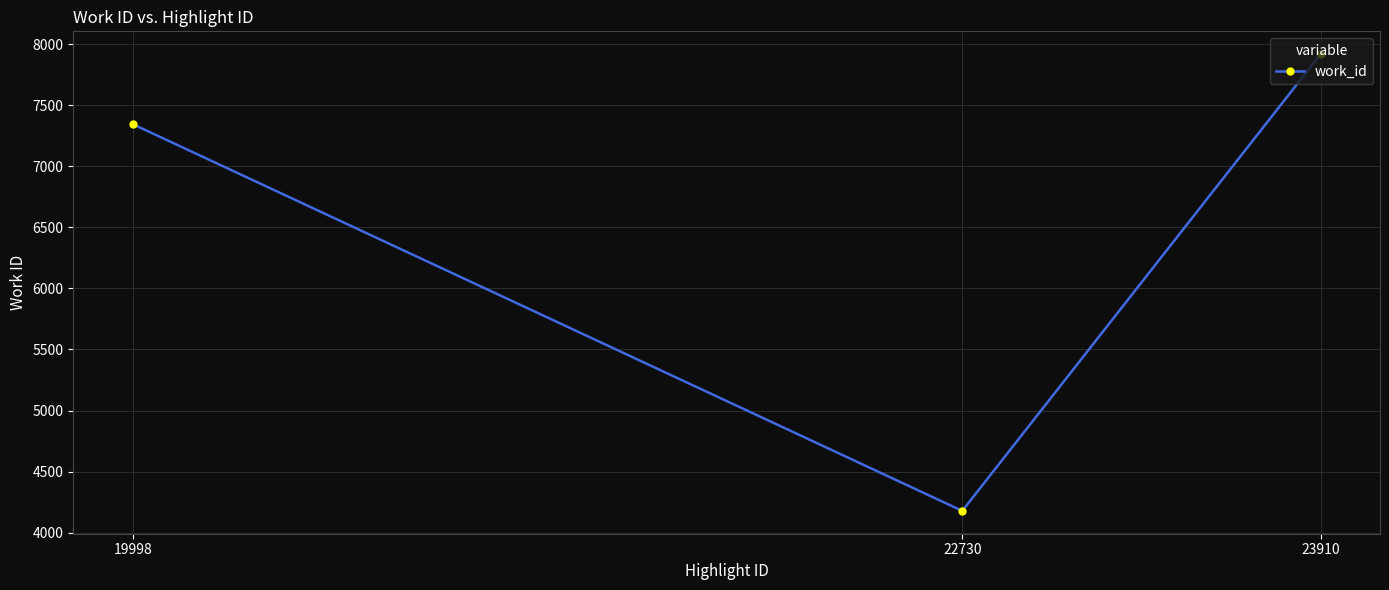

Reading left to right, extract all data points from this chart.

19998=7346	22730=4178	23910=7919